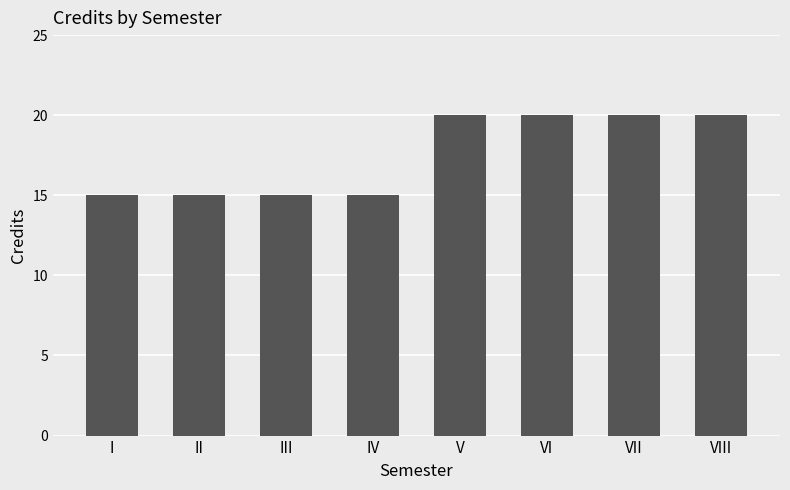

What is the change in value from II to VII?

+5